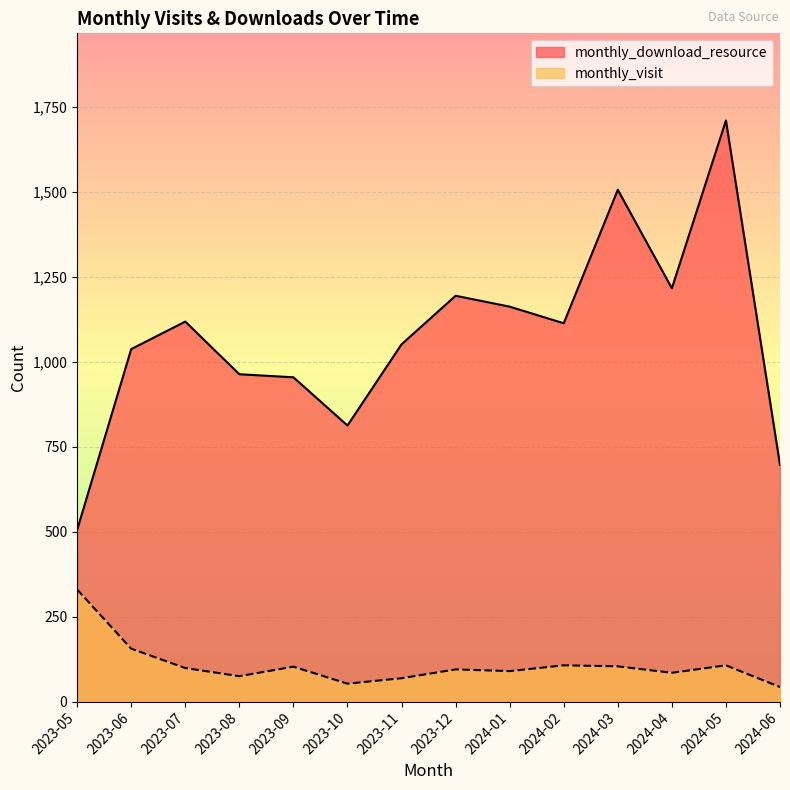

Which series has the largest total across all categories?

monthly_download_resource